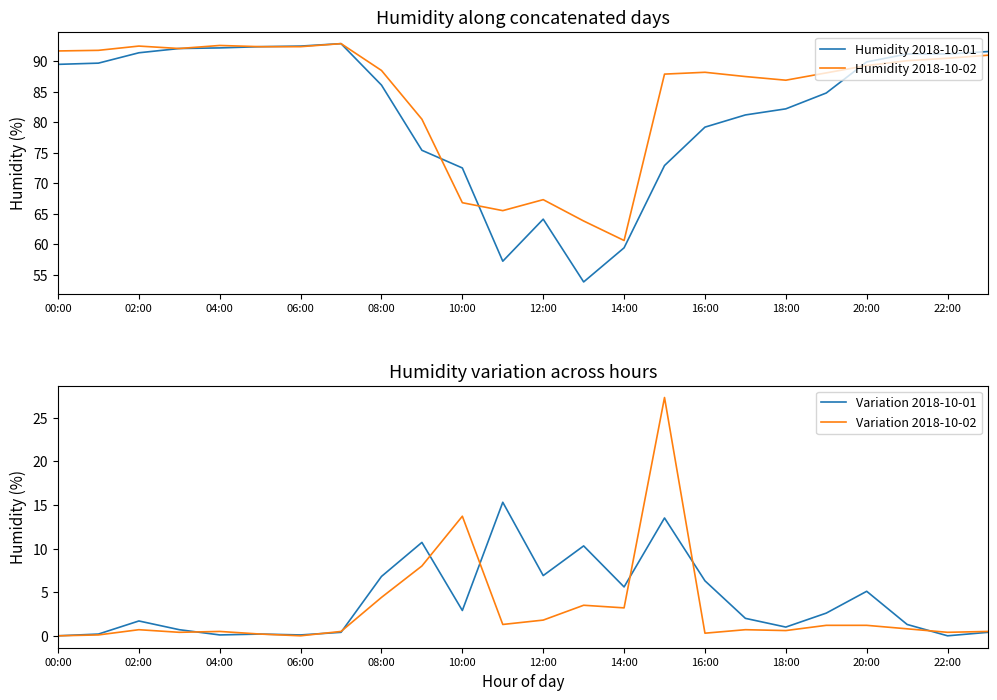

How many values in the Variation 2018-10-01 series exceed 2?

11